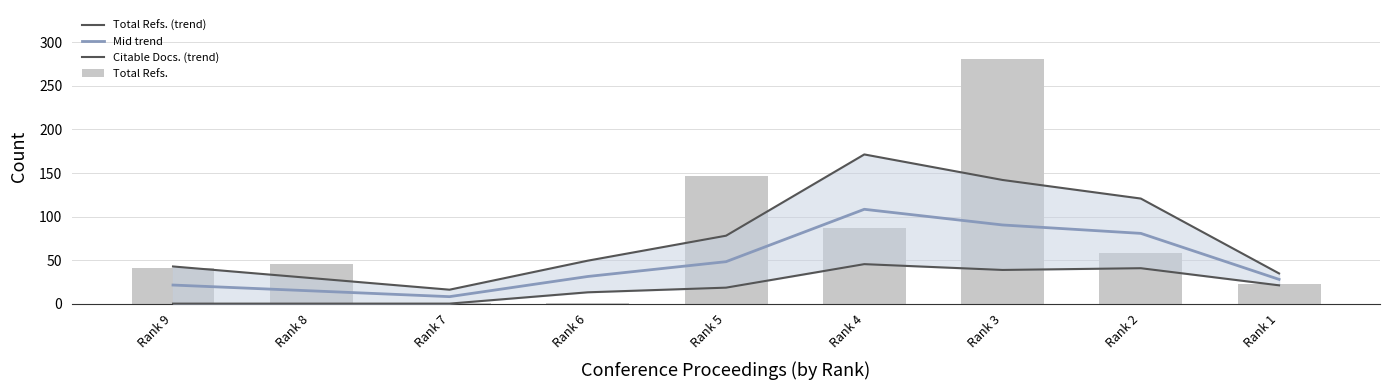

List the series in order of their peak value, lowest first.

Citable Docs. (trend), Mid trend, Total Refs. (trend), Total Refs.